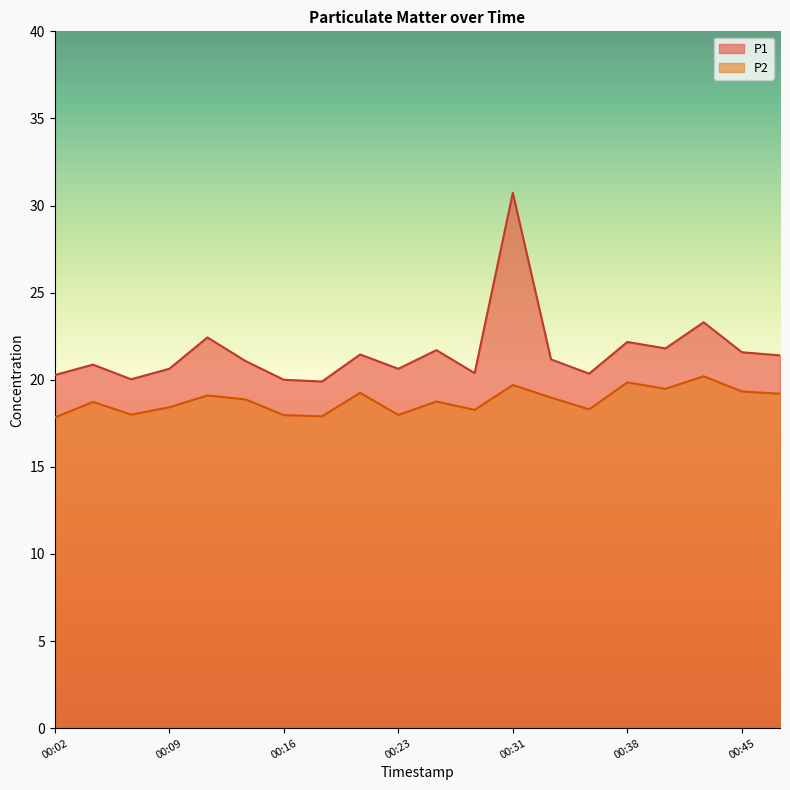

What are all the series names shown in the legend?

P1, P2